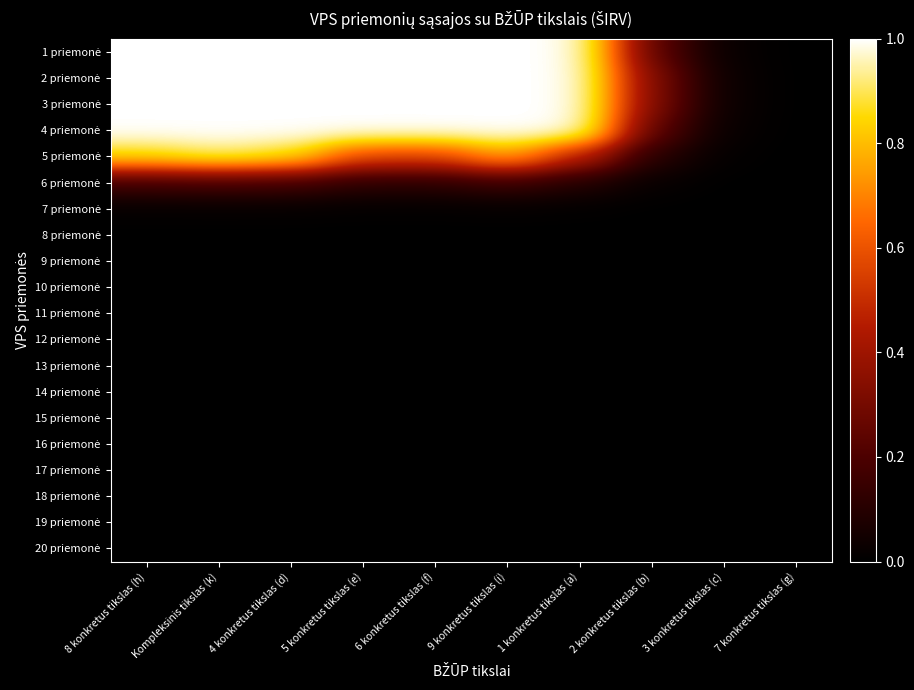

Rank the series at 4 konkretus tikslas (d) from highest to lowest value.

1 priemonė, 2 priemonė, 3 priemonė, 4 priemonė, 5 priemonė, 6 priemonė, 7 priemonė, 8 priemonė, 9 priemonė, 10 priemonė, 11 priemonė, 12 priemonė, 13 priemonė, 14 priemonė, 15 priemonė, 16 priemonė, 17 priemonė, 18 priemonė, 19 priemonė, 20 priemonė